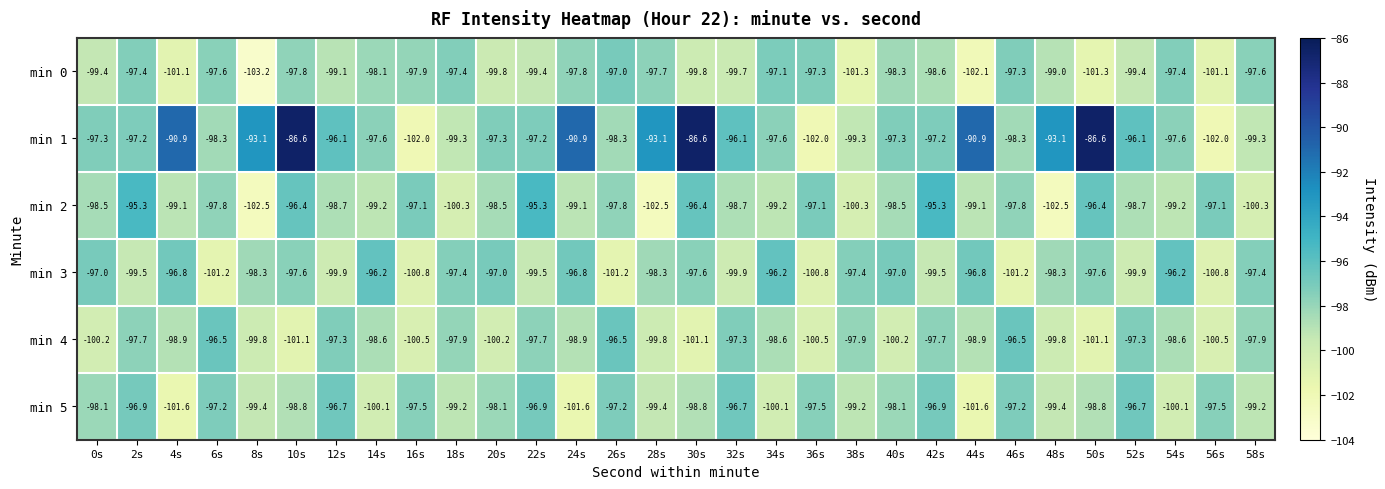

How many data points does each series have?

30